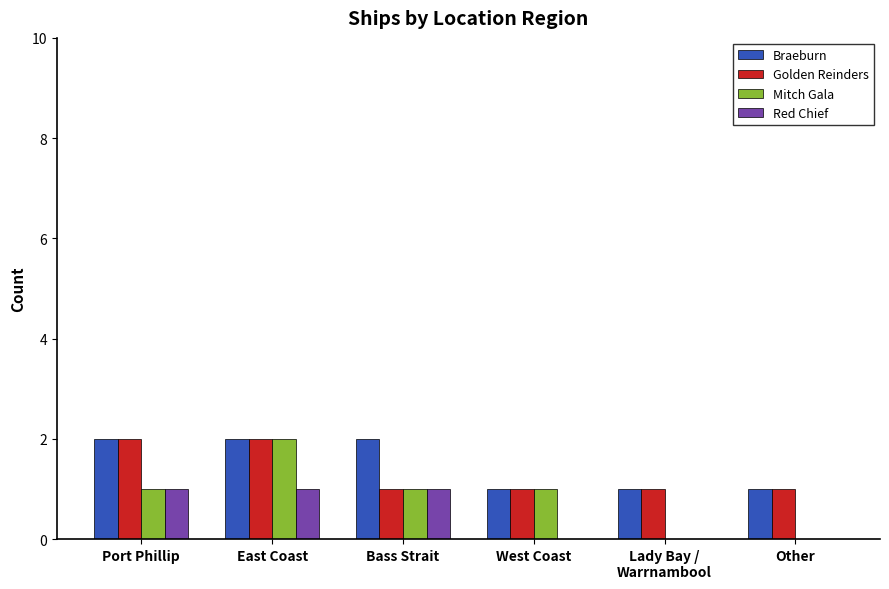

Which series has the largest total across all categories?

Braeburn